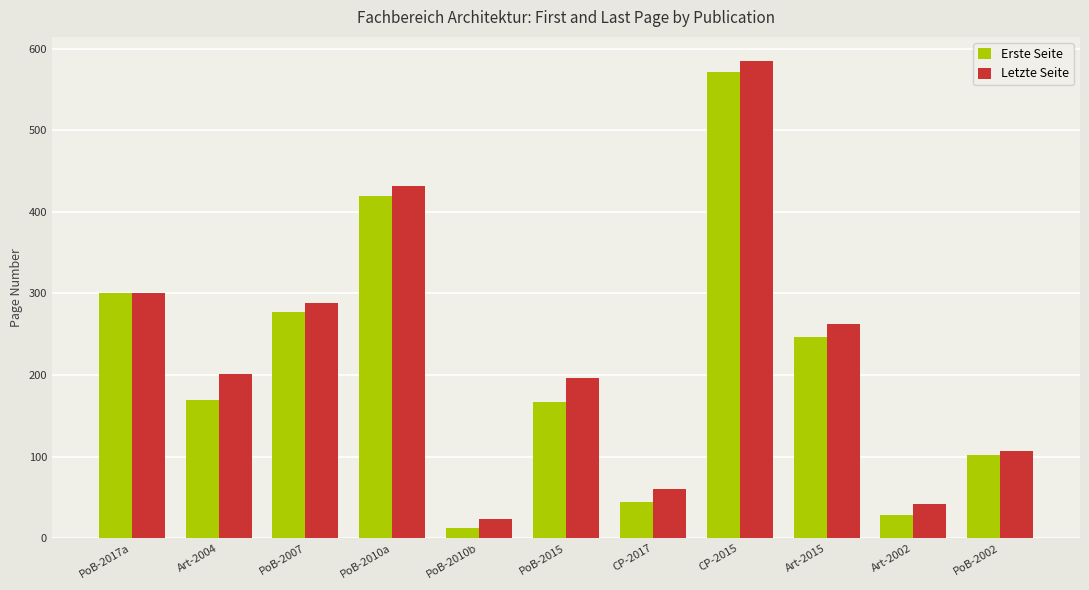

Is the value of Letzte Seite at PoB-2002 greater than the value of Erste Seite at PoB-2007?

No